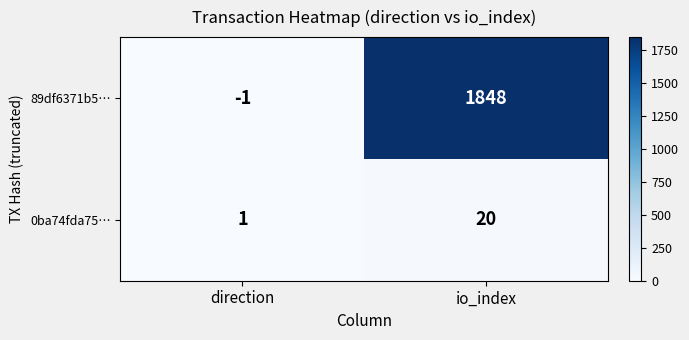

What is the minimum value shown in the chart?

-1